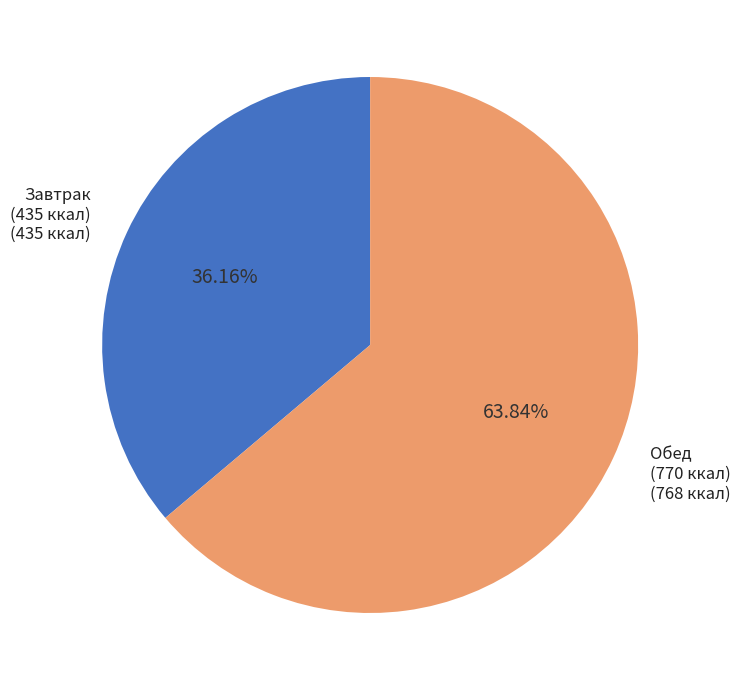

Does any single category account for the majority?

Yes